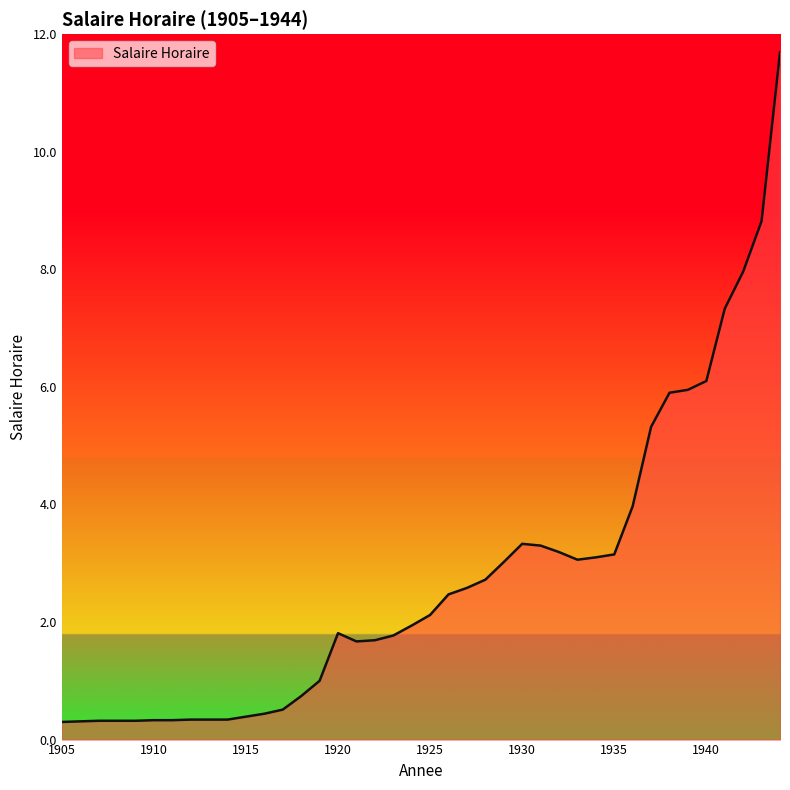

What is the smallest value displayed?

0.3